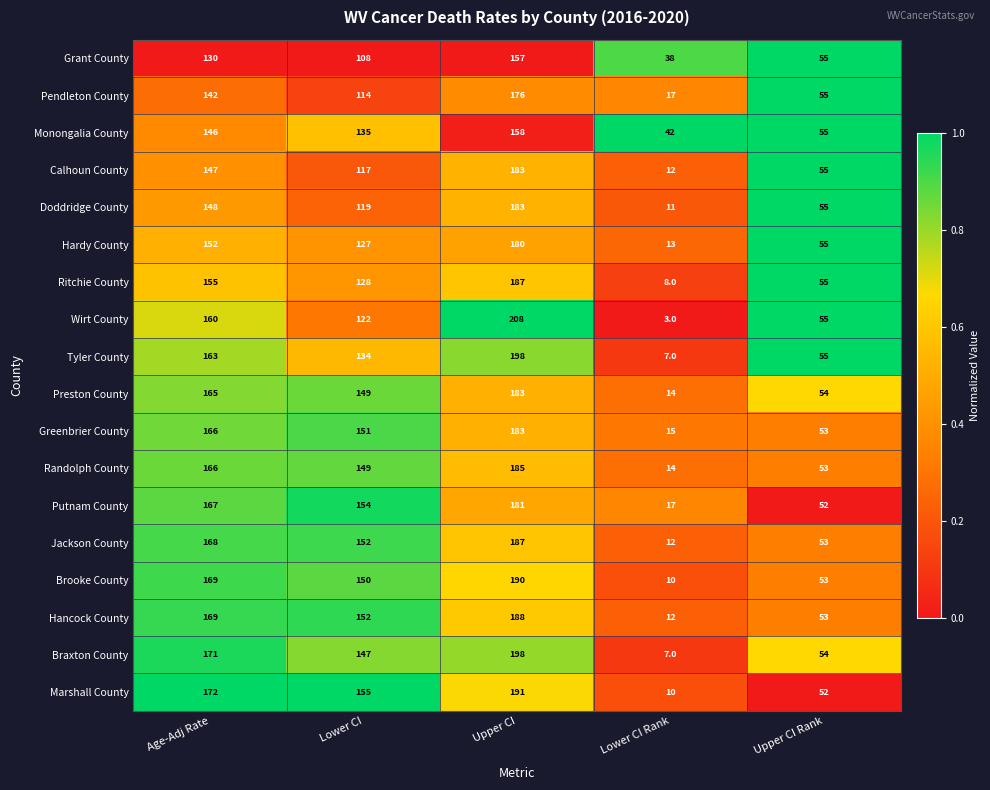

What is the difference between the highest and lowest values at Lower CI Rank?

39